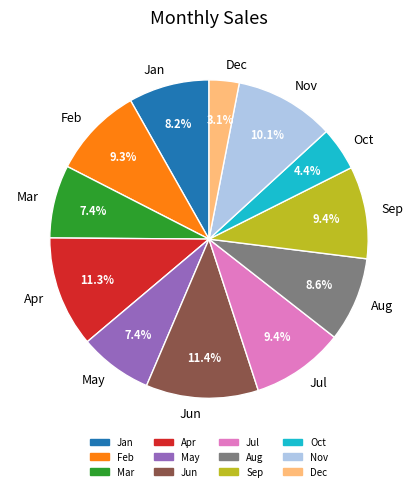

Does any single category account for the majority?

No